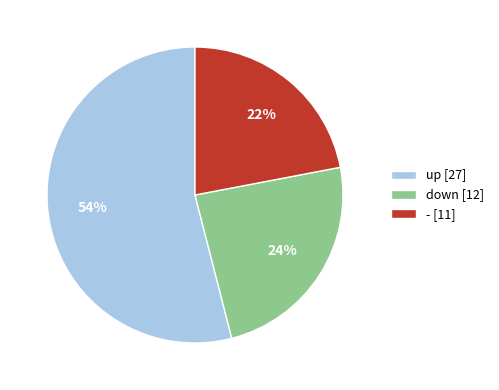

Which category has the biggest portion of the pie?

up